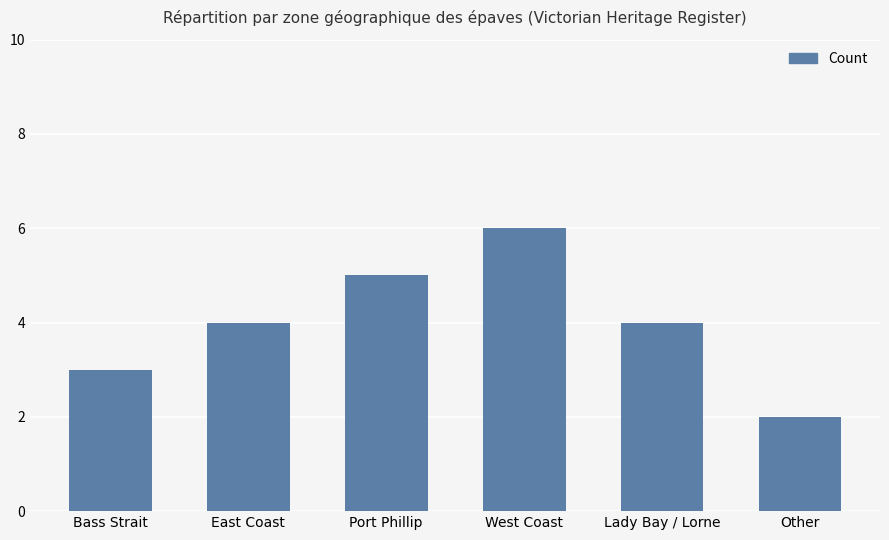

What is the greatest value displayed?

6